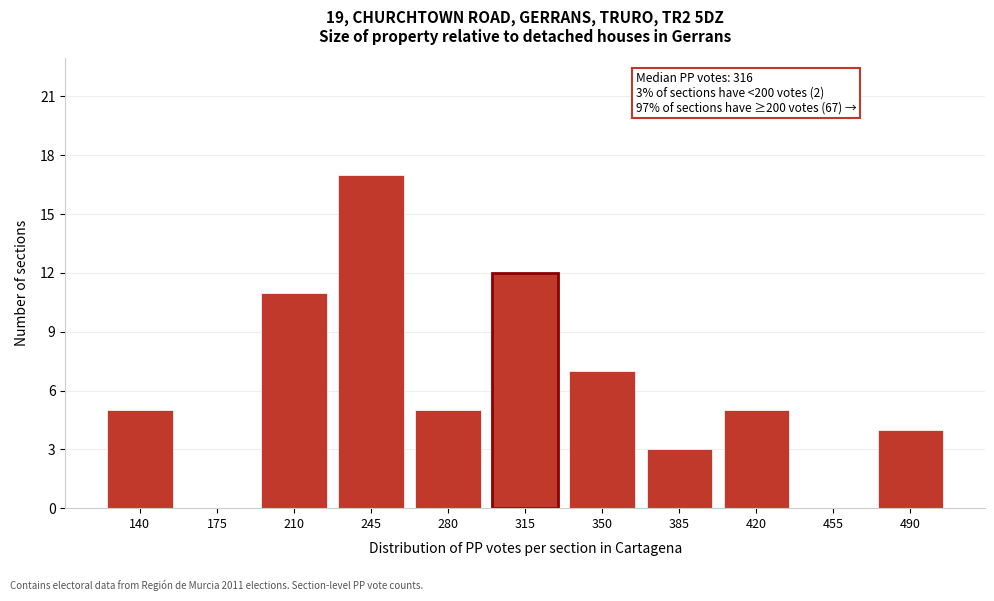

Reading right to left, extract all data points from this chart.

490=4	455=0	420=5	385=3	350=7	315=12	280=5	245=17	210=11	175=0	140=5